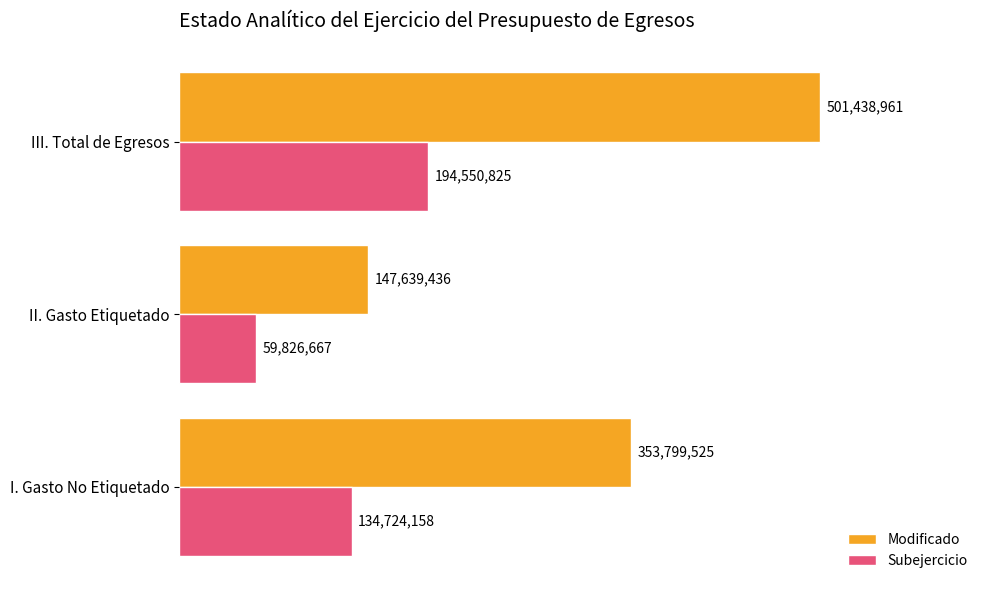

What is the maximum value shown in the chart?

501438960.7